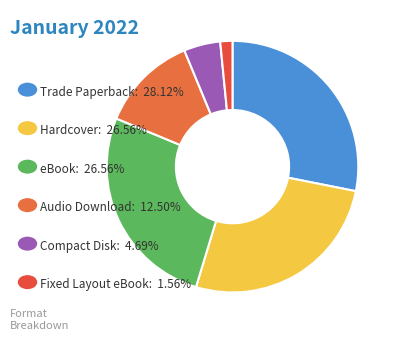

Count the number of slices in the pie.

6